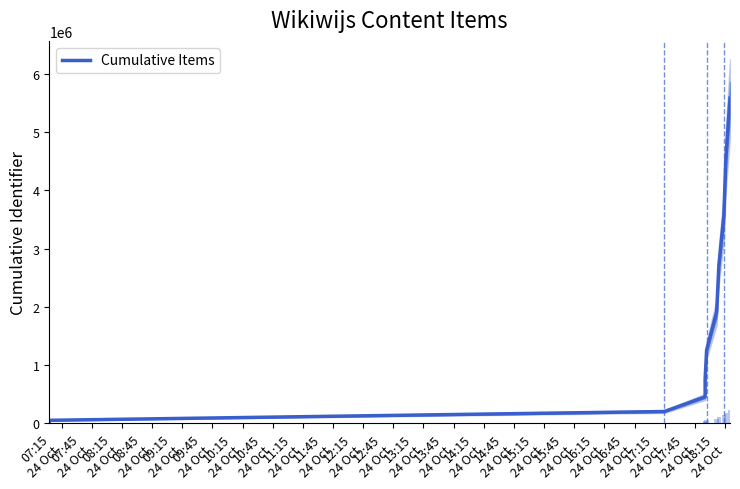

What is the difference between the maximum and minimum values?

5586013.0